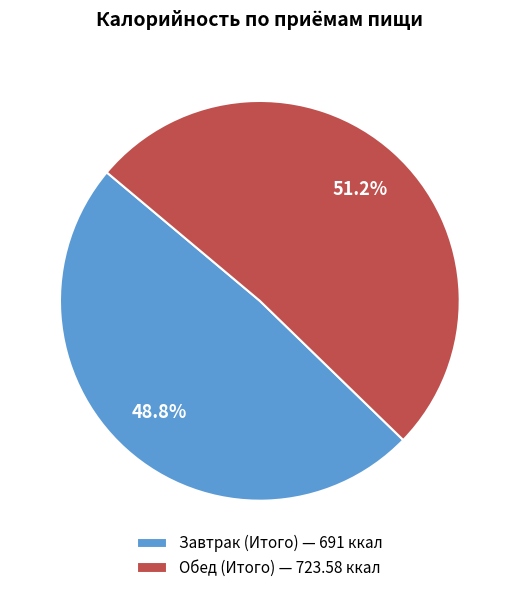

Is it true that Завтрак (Итого) is 49% of the pie?

True